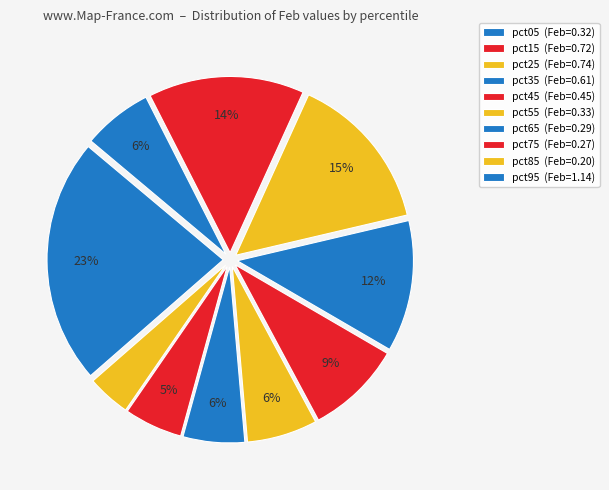

Is there a majority slice in this chart?

No